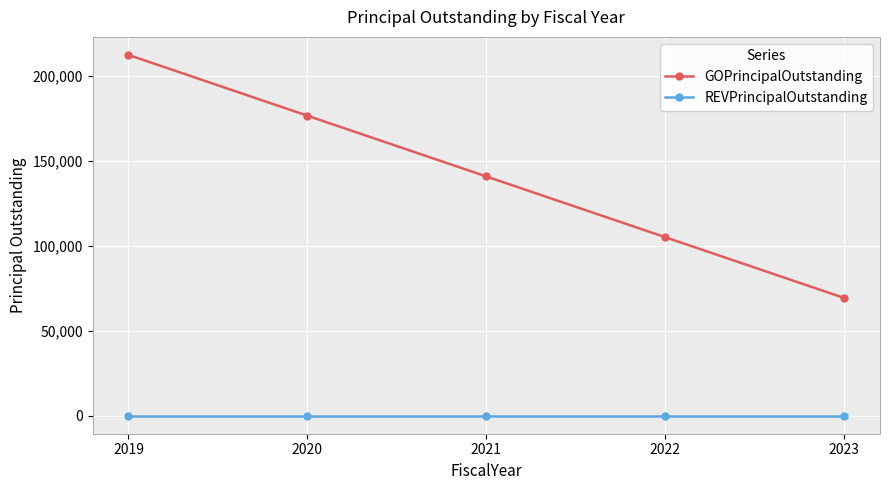

Which series has the largest range (max minus min)?

GOPrincipalOutstanding